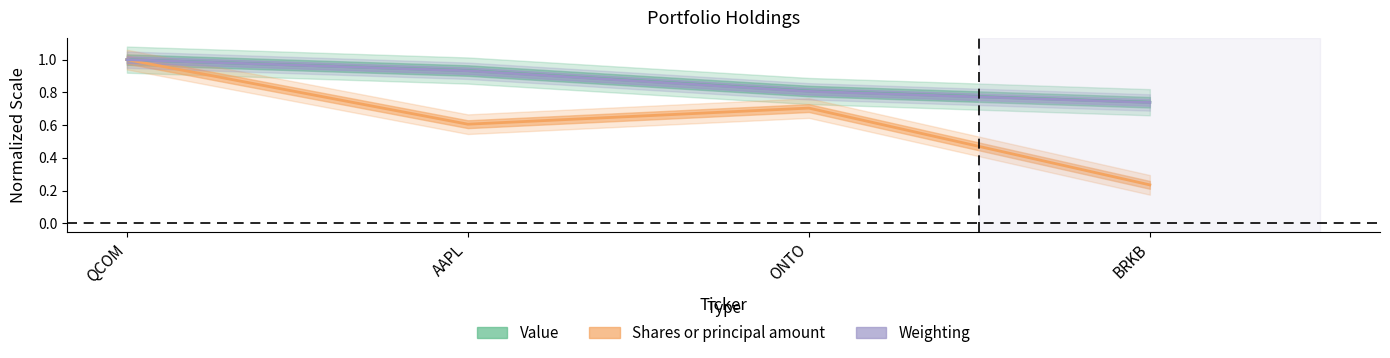

Is the value of Shares or principal amount at BRKB greater than the value of Weighting at AAPL?

No